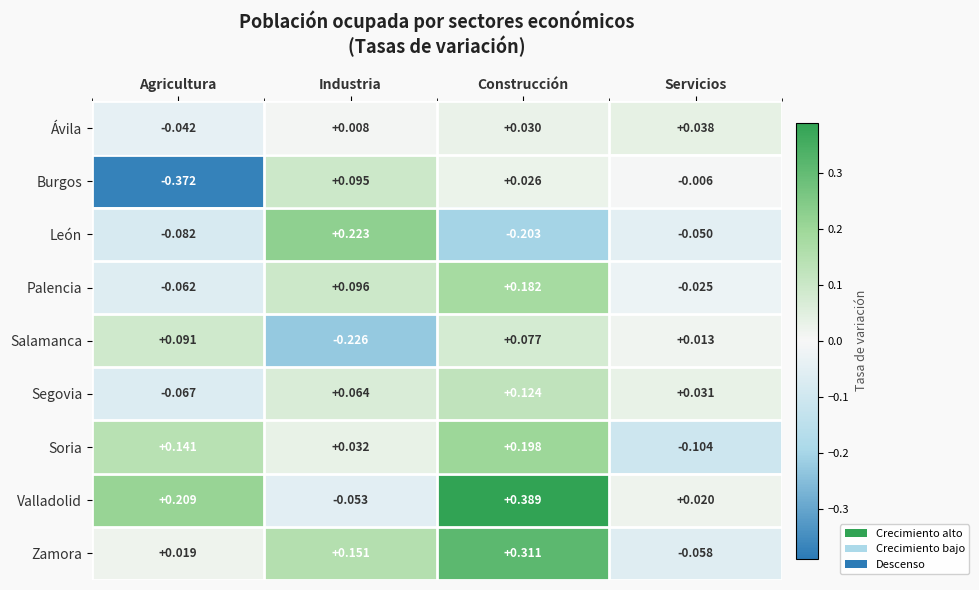

How many values in the Segovia series exceed 0?

3